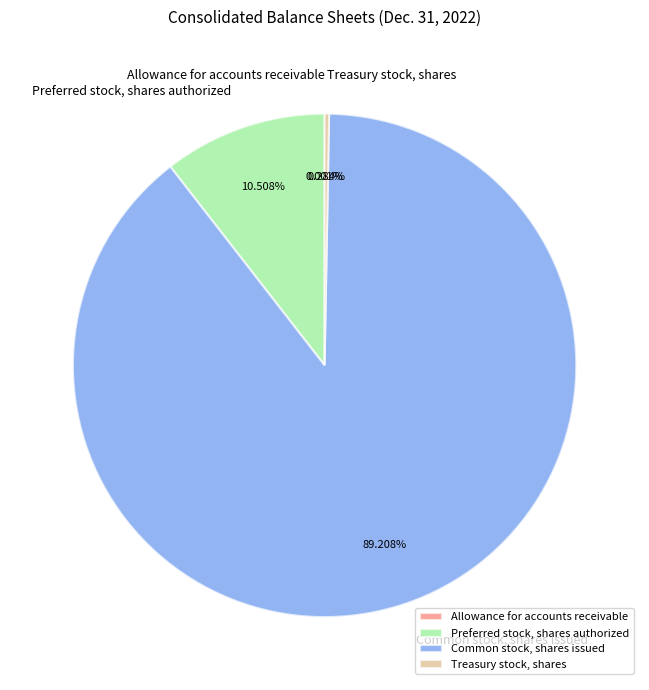

Which has a higher value, Common stock, shares issued or Treasury stock, shares?

Common stock, shares issued